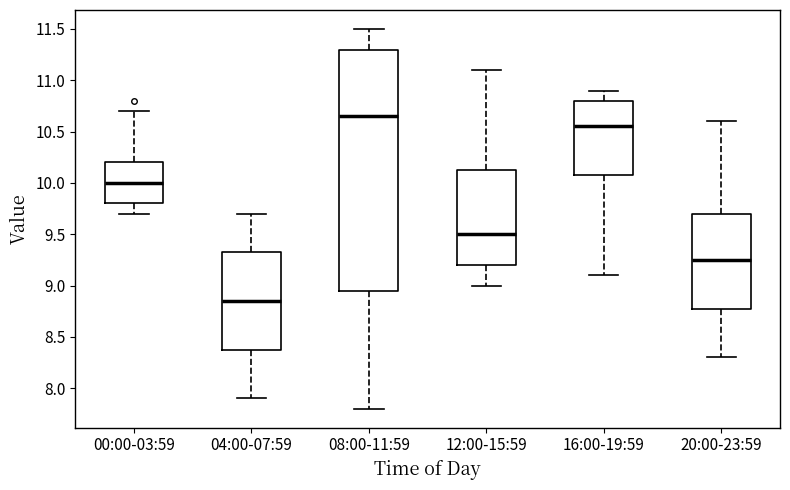

Where is the upper edge of the box for 00:00-03:59 on the y-axis? The values are not printed on the chart, so give them approximately, as read against the axis.

10.20